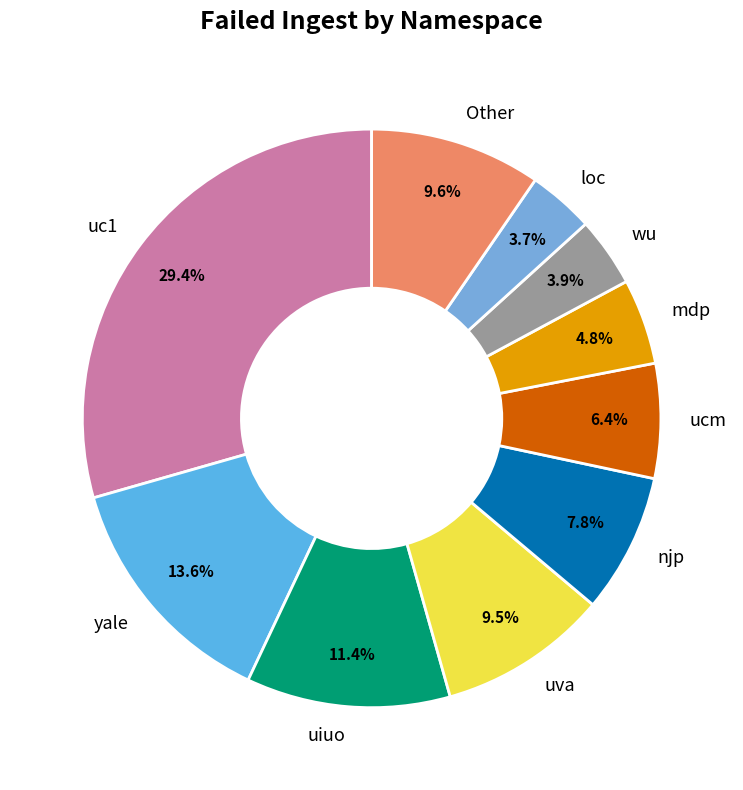

Approximately how many times larger is the value at uva compared to njp?

1.2